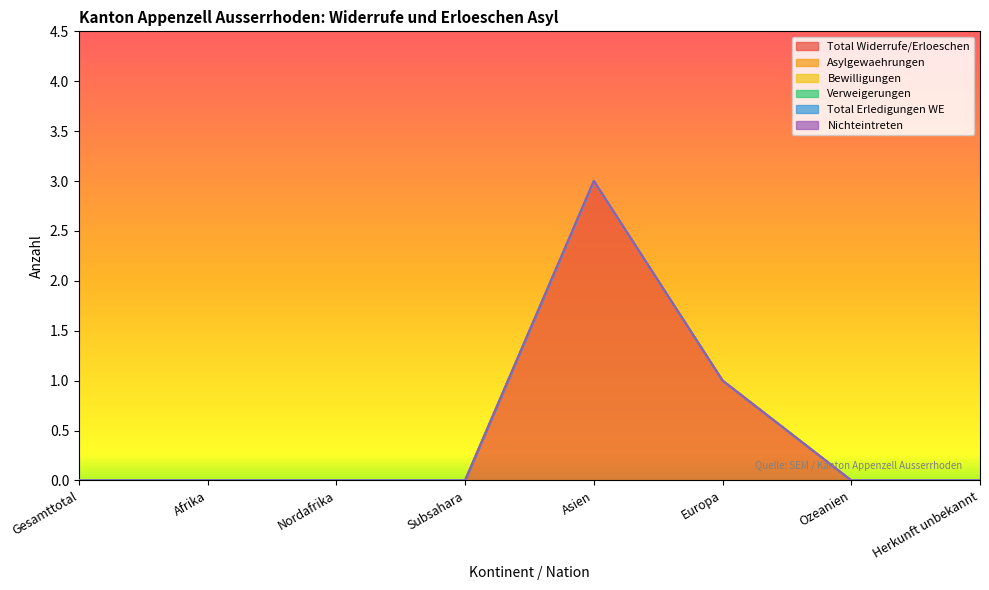

Which category has the lowest value in the Total Erledigungen WE series?

Gesamttotal